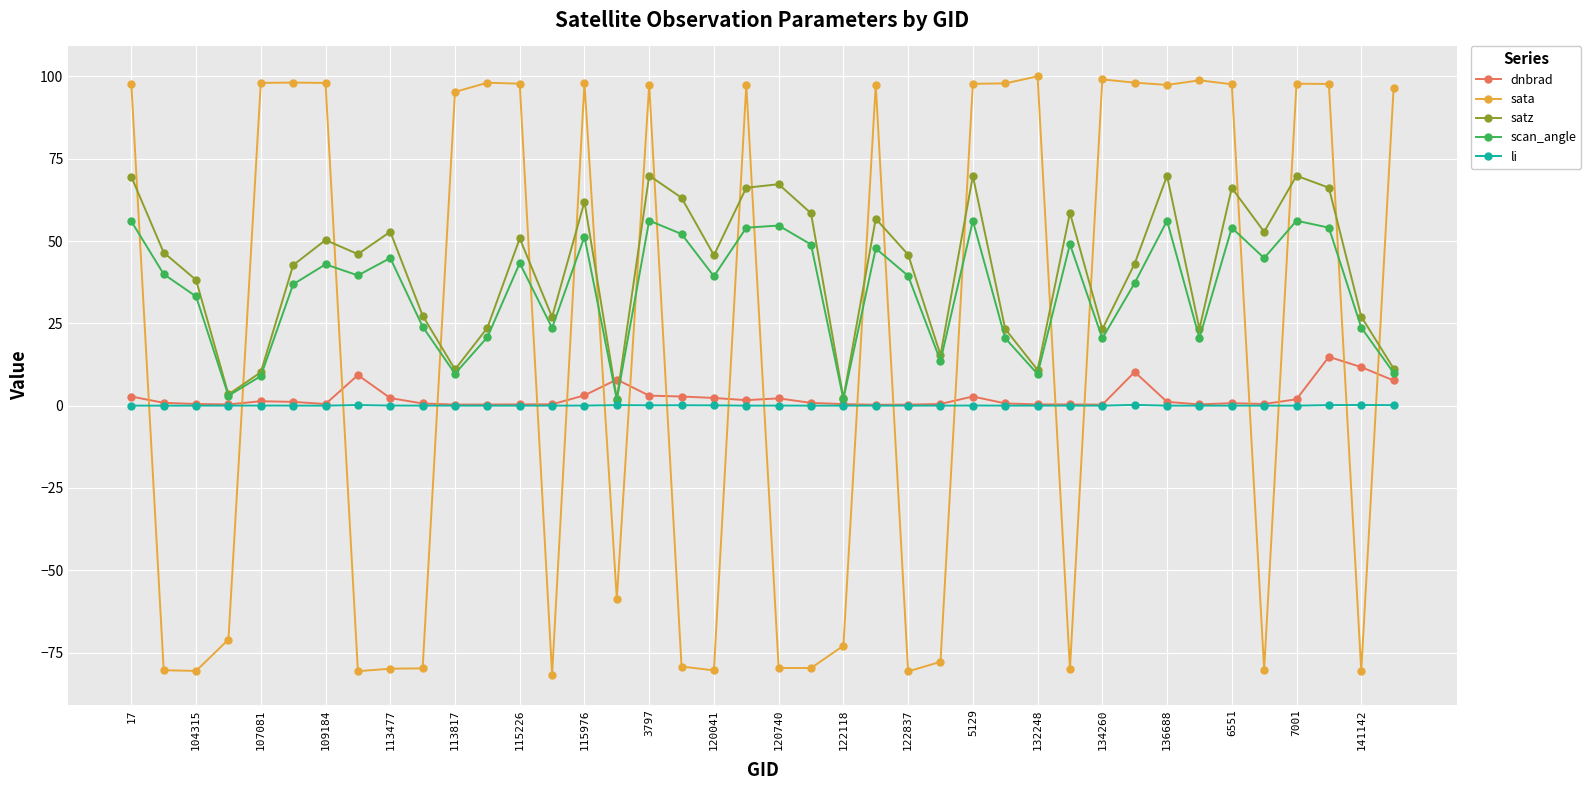

What is the minimum value shown in the chart?

-81.7